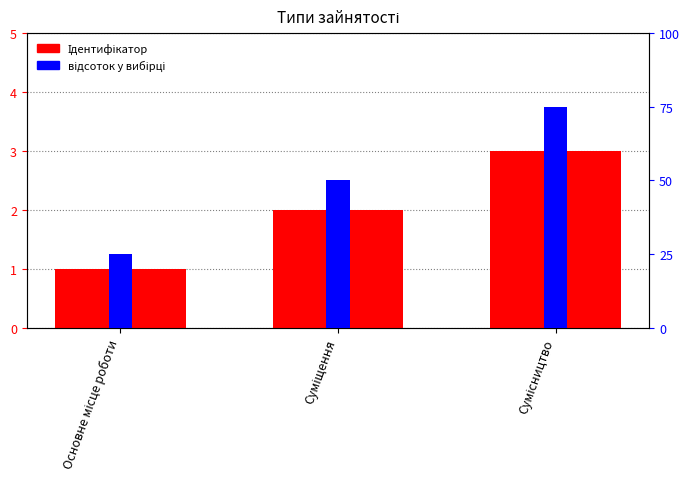

True or false: відсоток у вибірці has a value of 27 at Сумісництво.

False